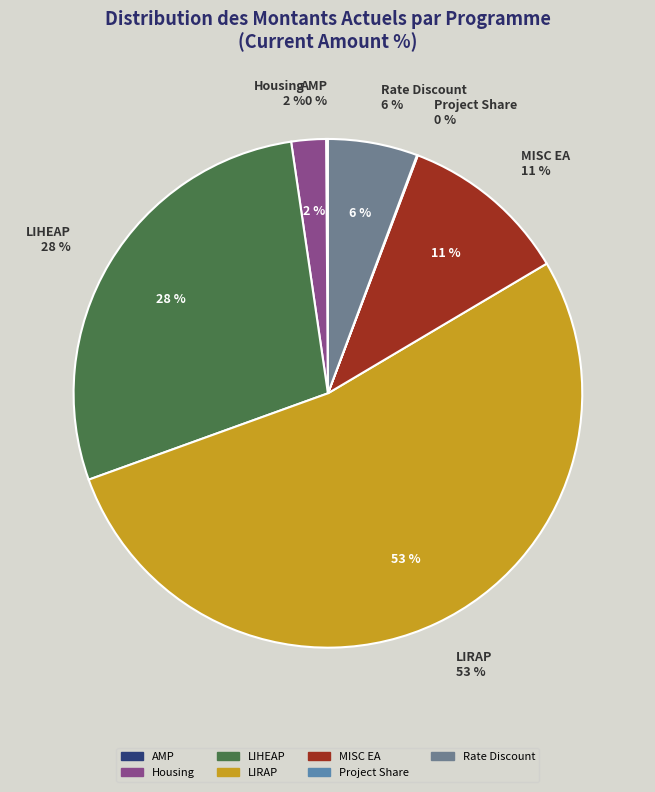

Is there a majority slice in this chart?

Yes